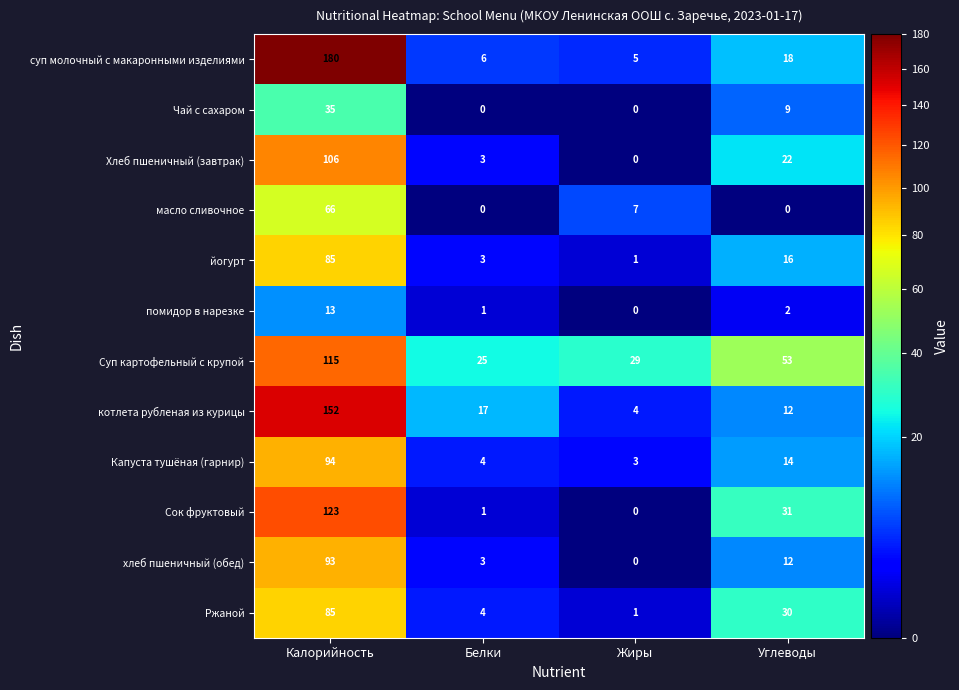

What is the difference between the maximum and minimum values in the суп молочный с макаронными изделиями series?

175